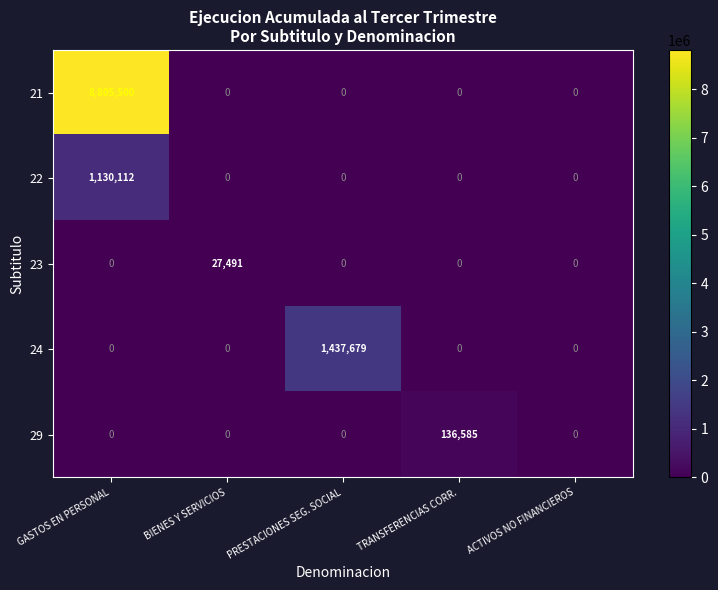

How many distinct data groups are displayed?

5